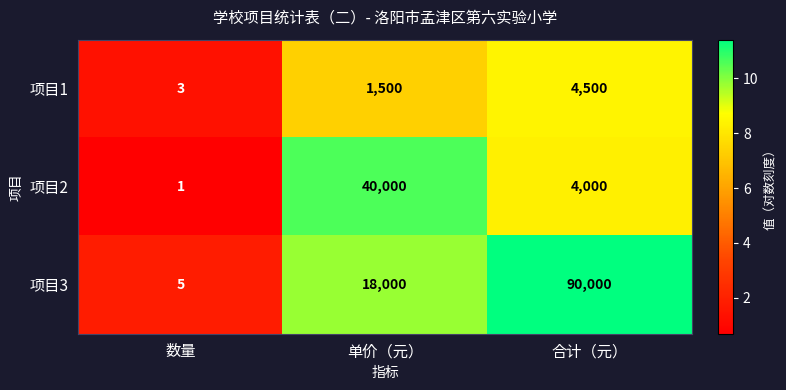

Reading right to left, what are all the values shown in this chart?

项目1: 合计（元）=4500	单价（元）=1500	数量=3
项目2: 合计（元）=4000	单价（元）=40000	数量=1
项目3: 合计（元）=90000	单价（元）=18000	数量=5